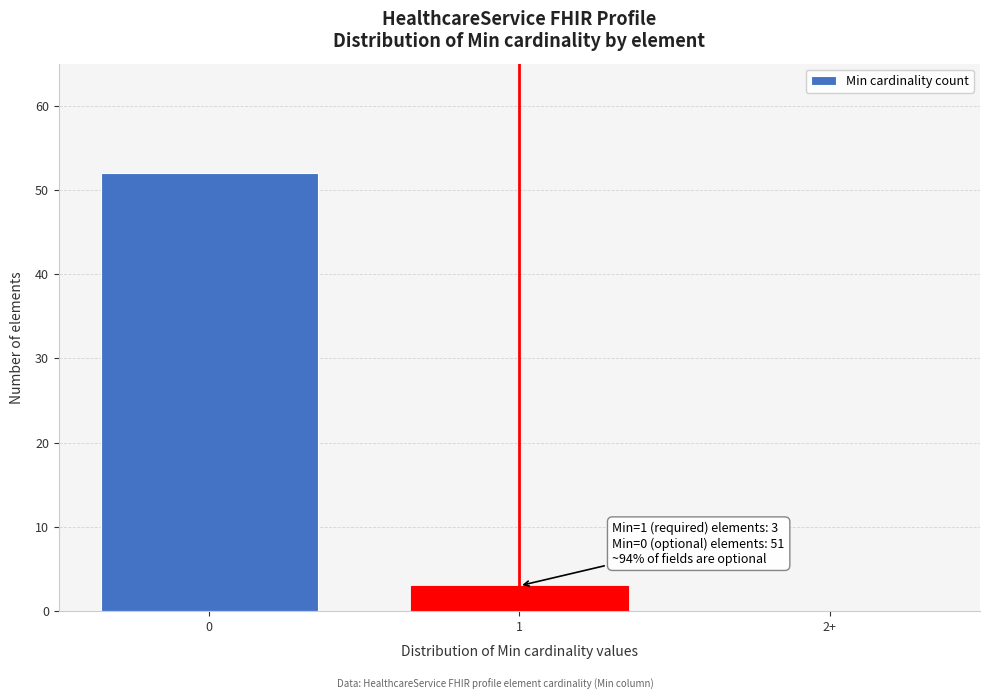

Reading left to right, extract all data points from this chart.

0=52	1=3	2+=0